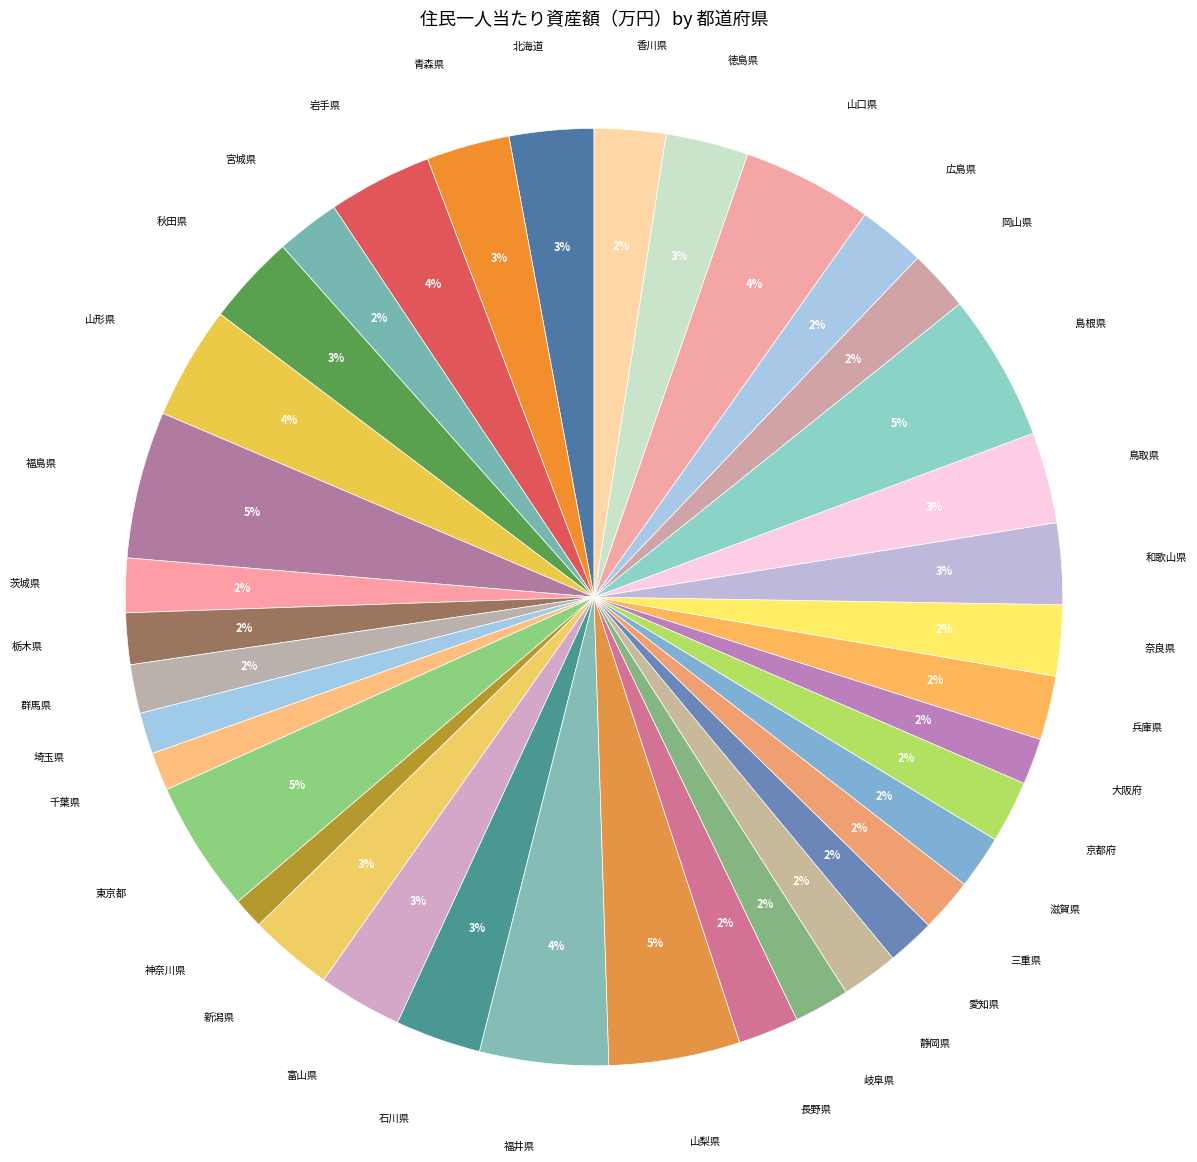

To the nearest percent, what portion does 石川県 represent?

3%